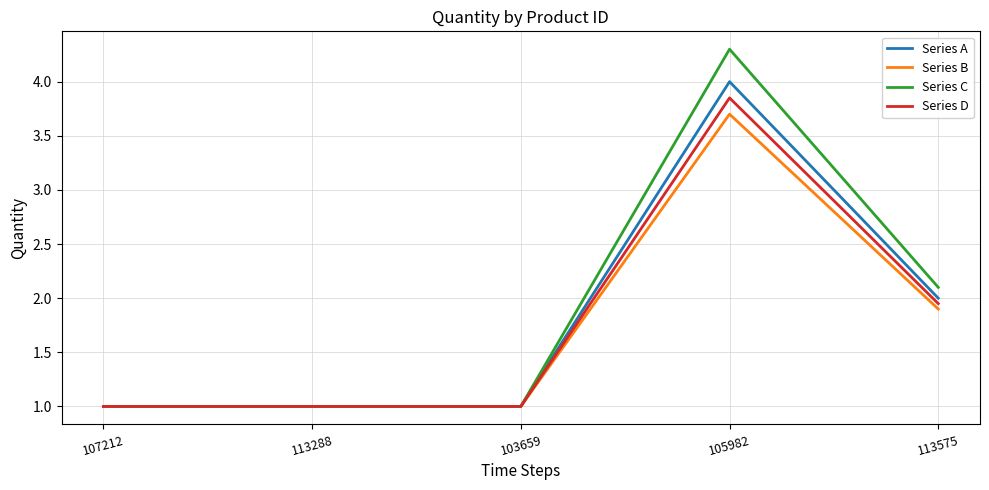

Count the number of data series in this chart.

4